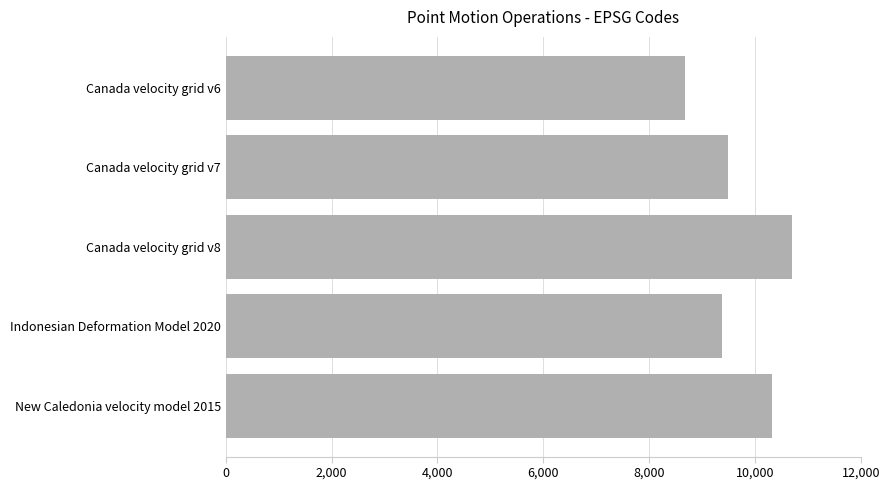

What is the difference between the maximum and minimum values?

2031